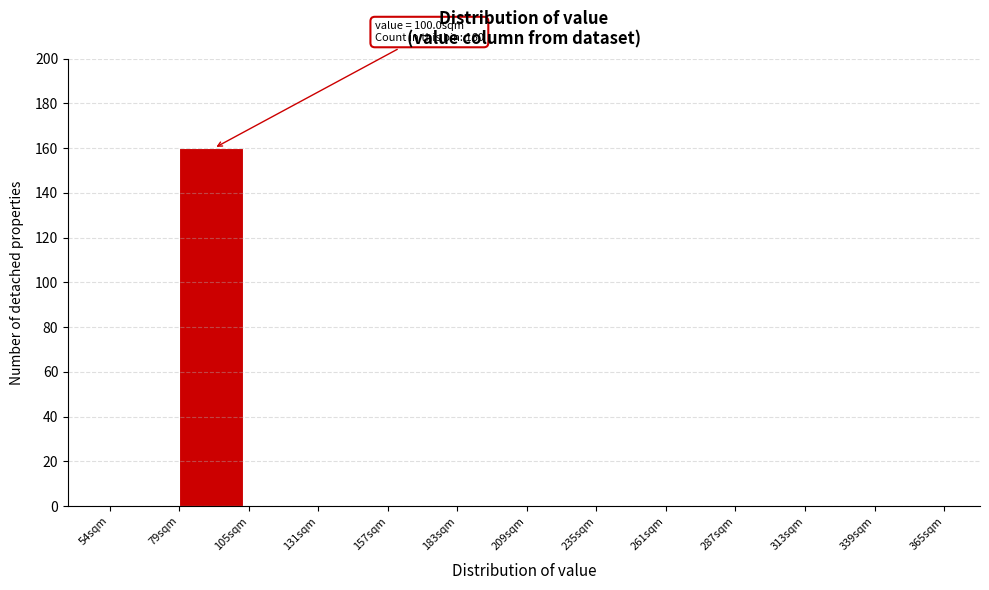

Over which range of the x-axis is the bar tallest?

80 to 105